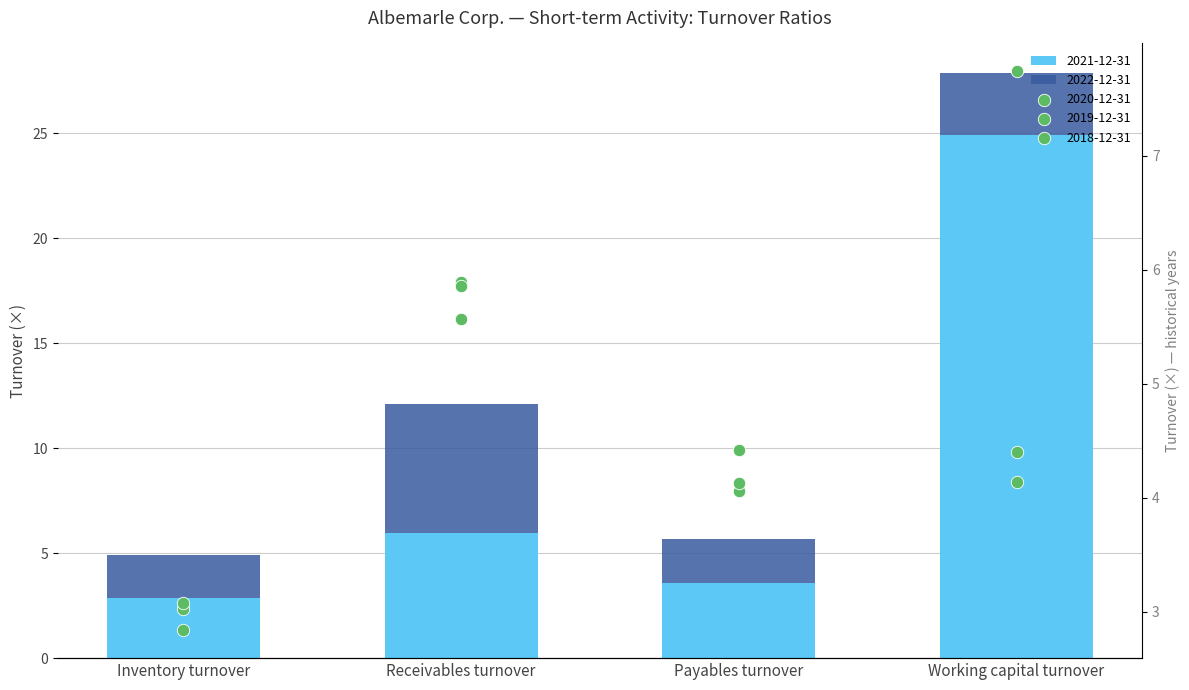

Which series has the largest Y range (max minus min)?

2021-12-31